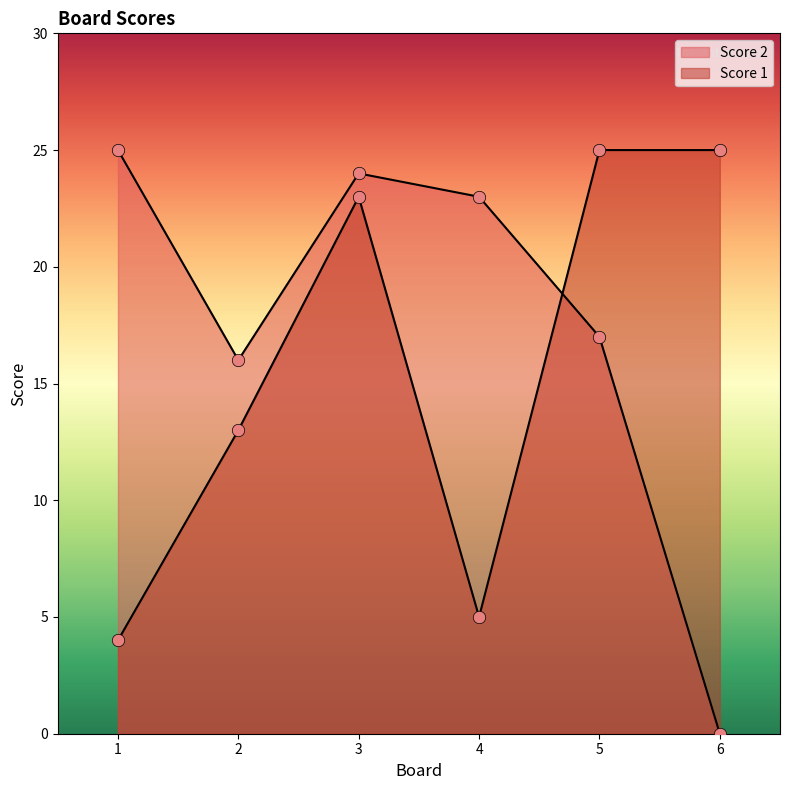

Which series contains the lowest Y value?

Score 2